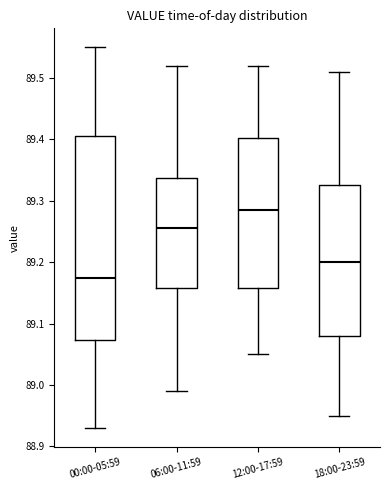

Where does the lower whisker of the box for 06:00-11:59 end on the y-axis? The values are not printed on the chart, so give them approximately, as read against the axis.

88.99